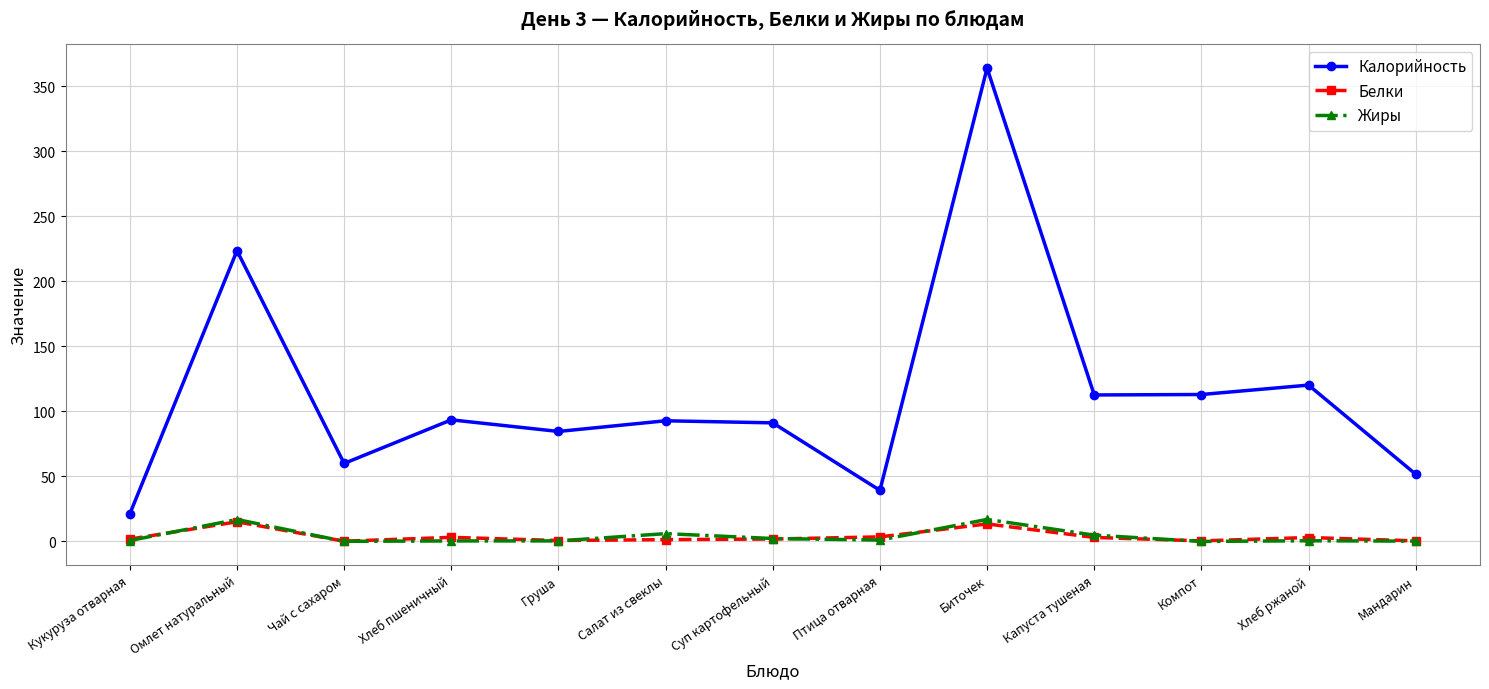

How many data points does each series have?

13